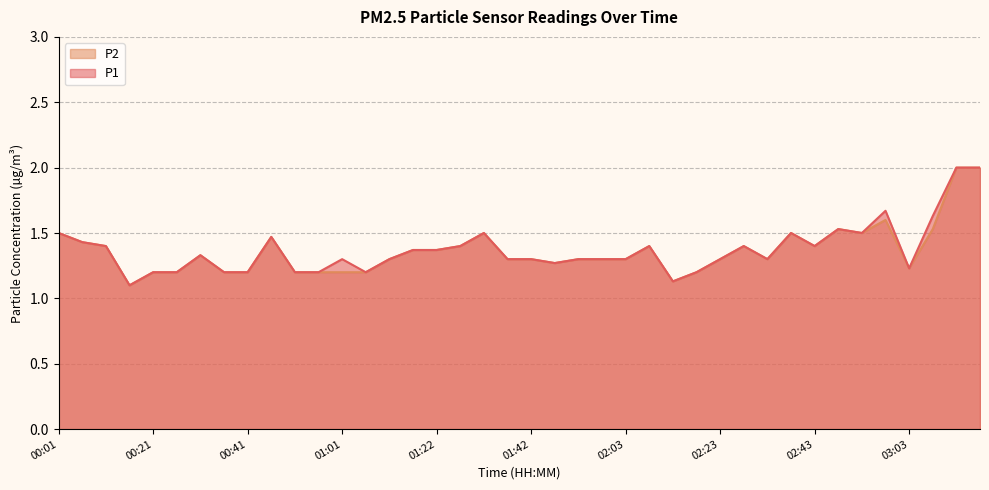

Where is P1 nearest to the value 1?

00:16